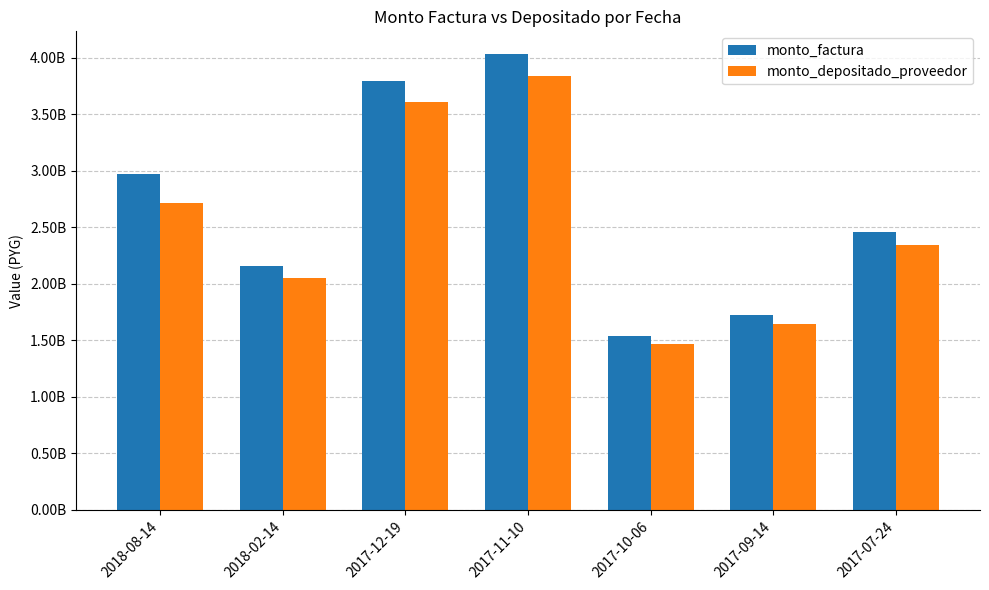

Where is monto_depositado_proveedor nearest to the value 2650927051?

2018-08-14